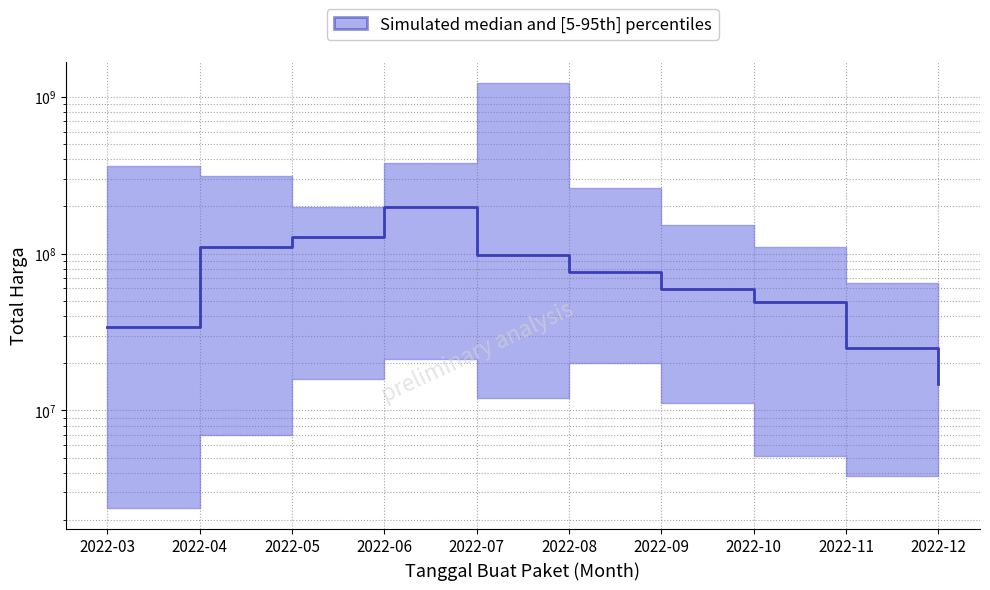

What value does the data have at 2022-11?

25200000